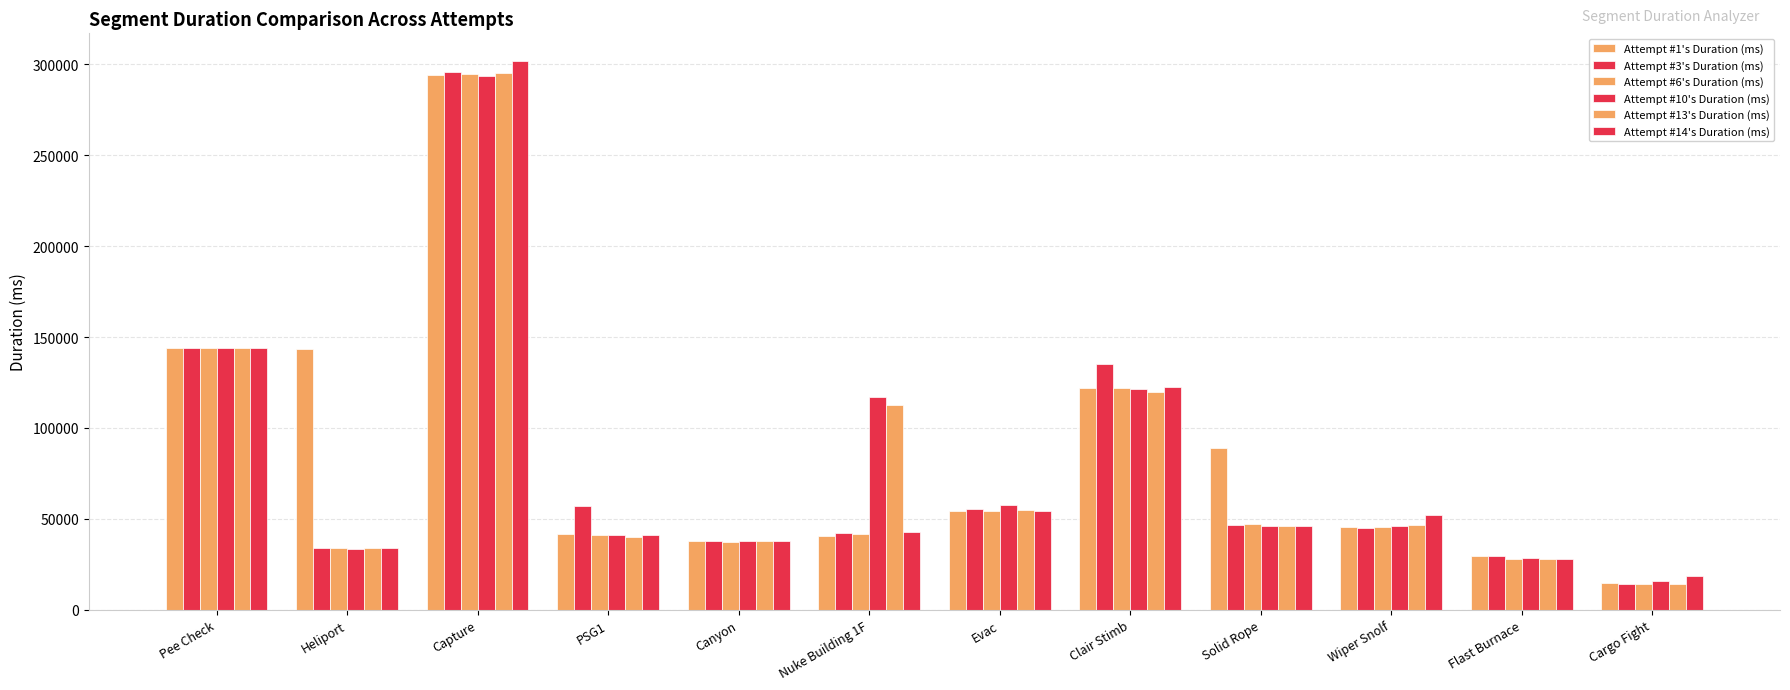

Is the value of Attempt #13's Duration (ms) at PSG1 greater than the value of Attempt #3's Duration (ms) at Capture?

No